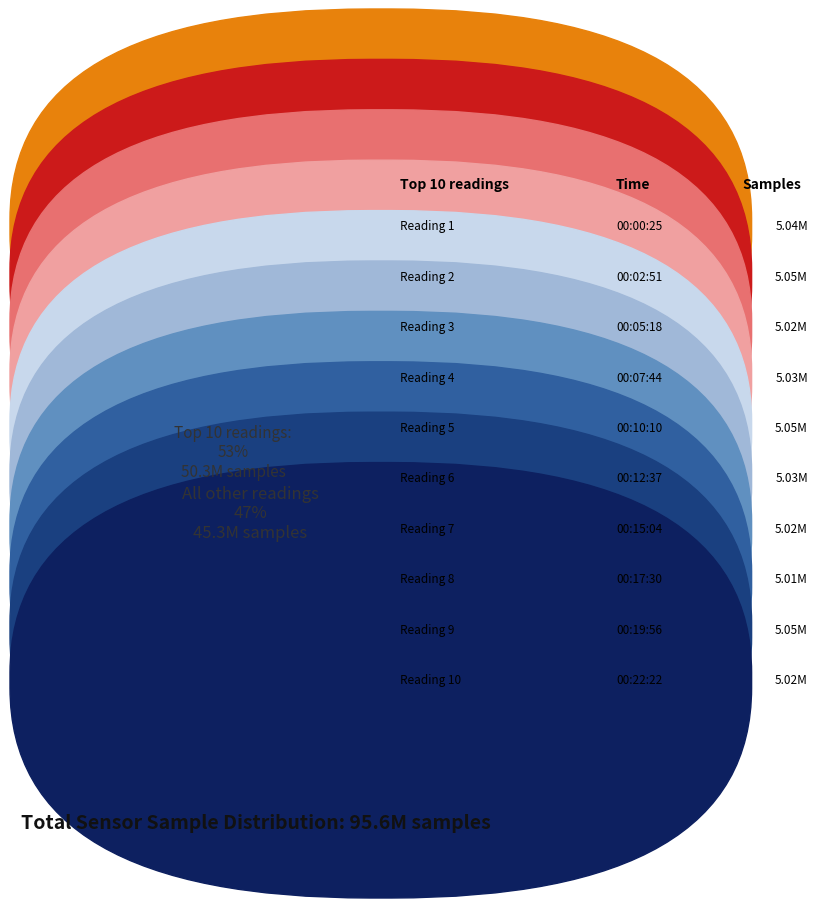

Is there any slice that represents more than half of the pie?

No